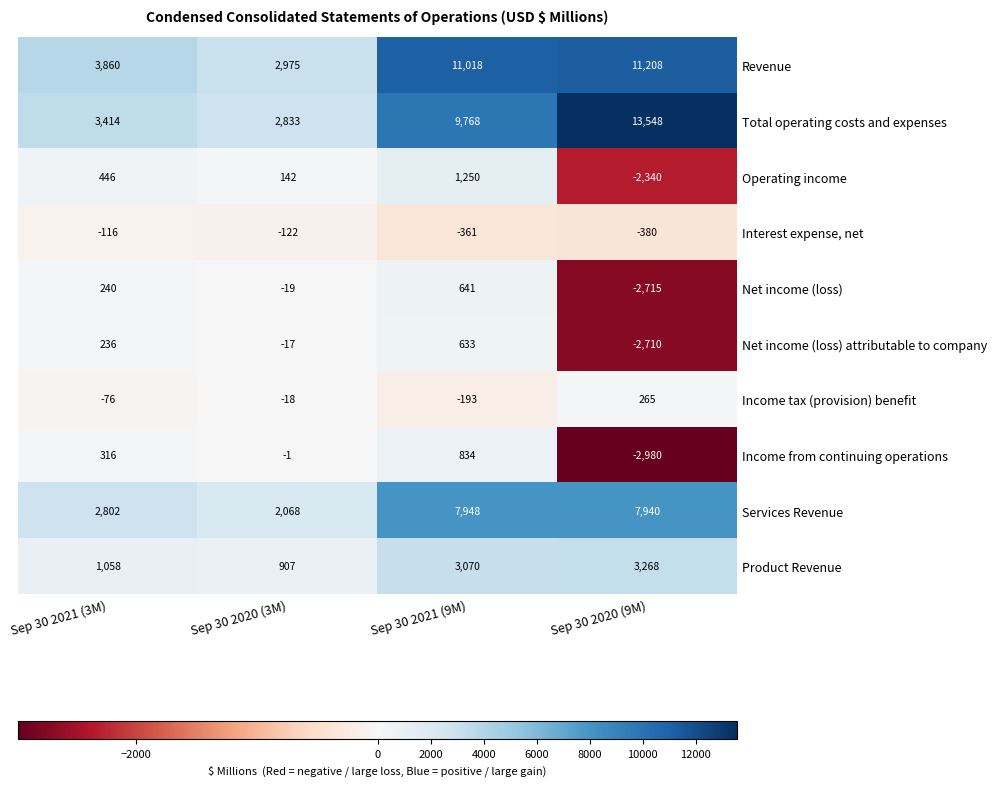

At how many categories does at least one series exceed 10870?

2